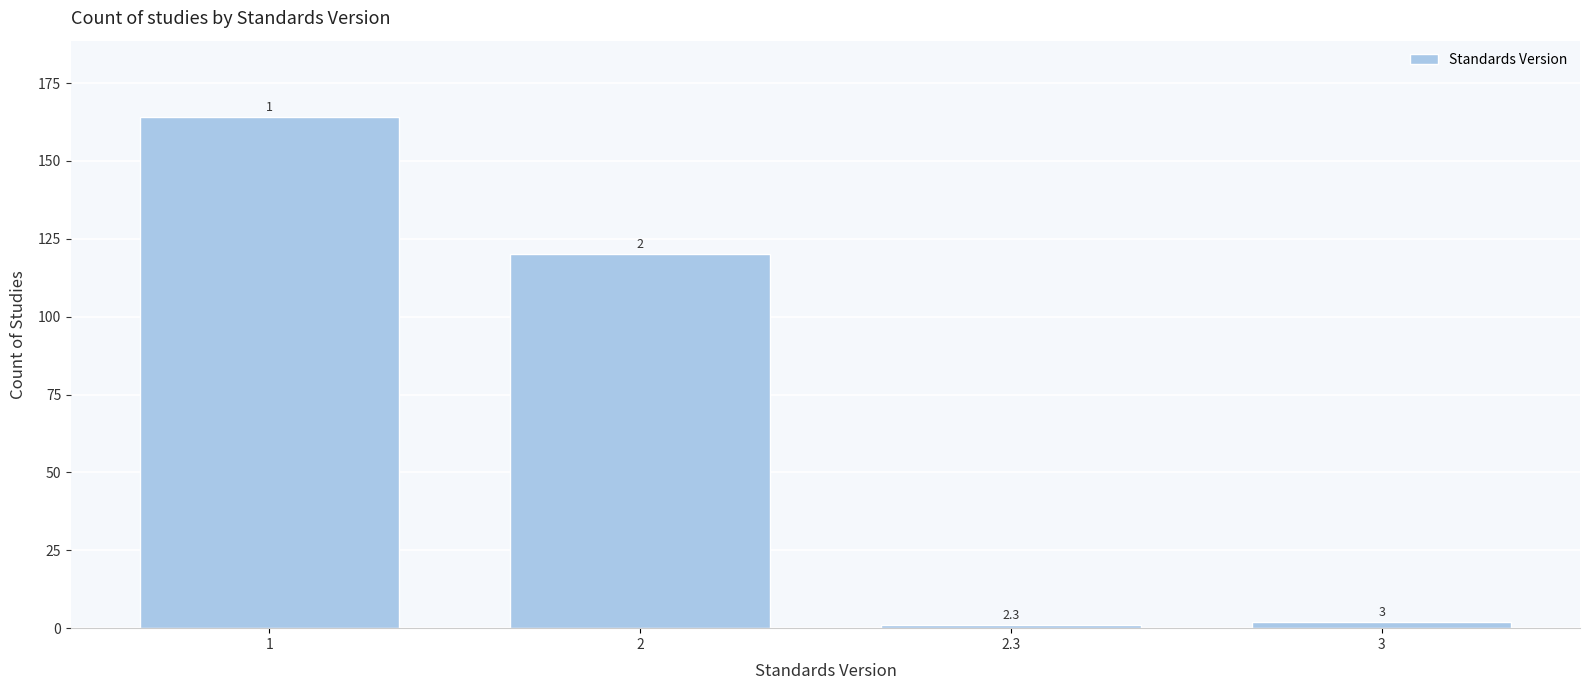

Reading left to right, transcribe all the data shown in this chart.

164	120	1	2